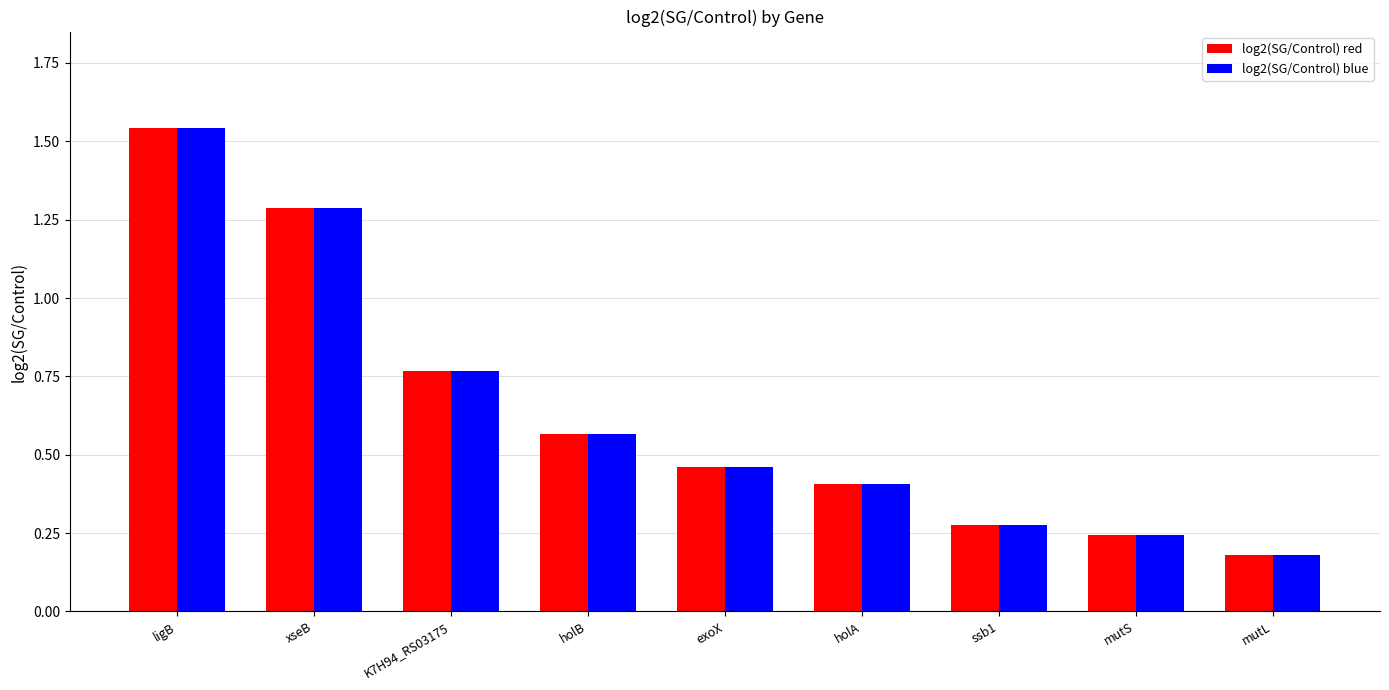

What is the label of the 6th bar from the right?

holB